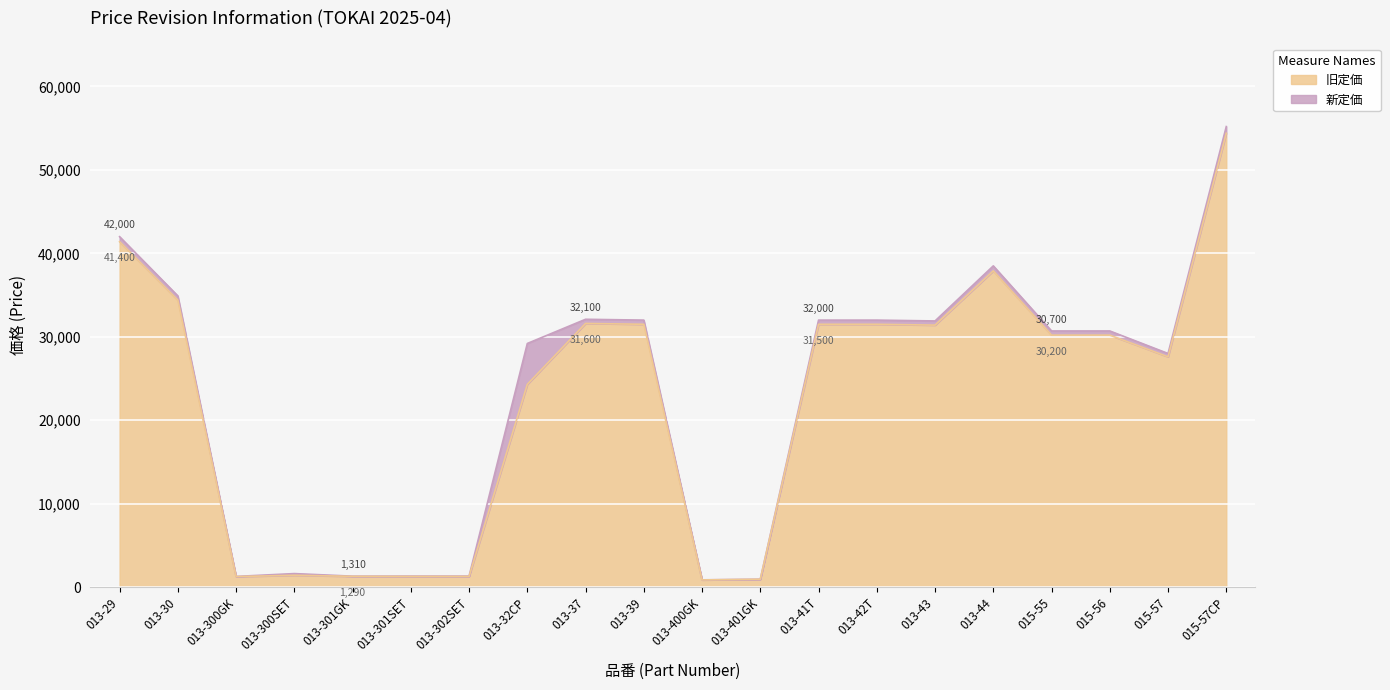

True or false: 旧定価 and 新定価 cross at least once.

False